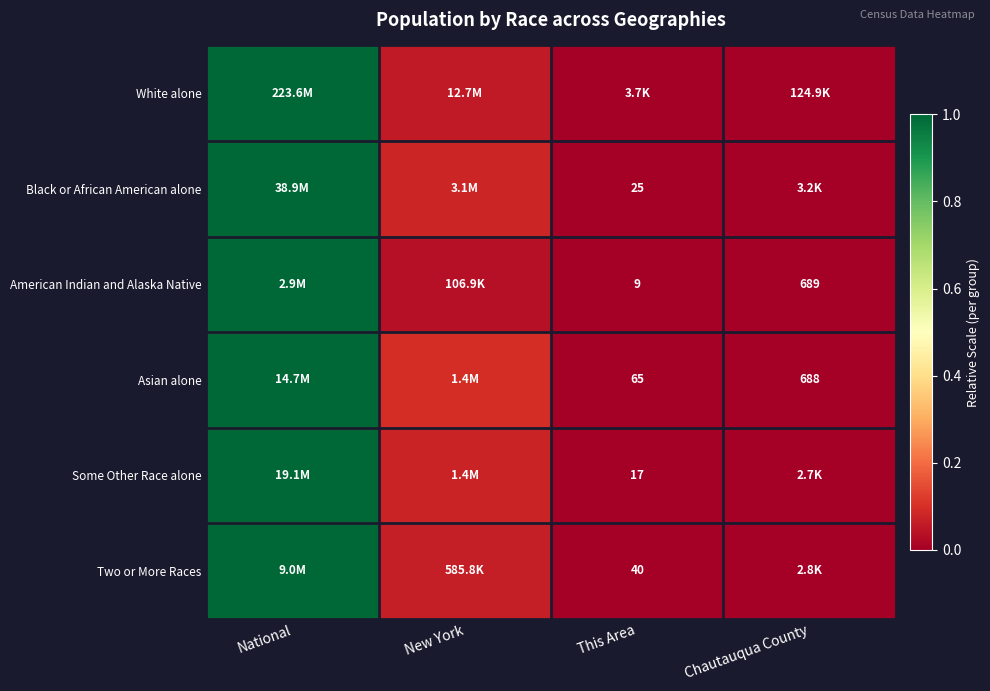

Rank the categories by Some Other Race alone value from lowest to highest.

This Area, Chautauqua County, New York, National